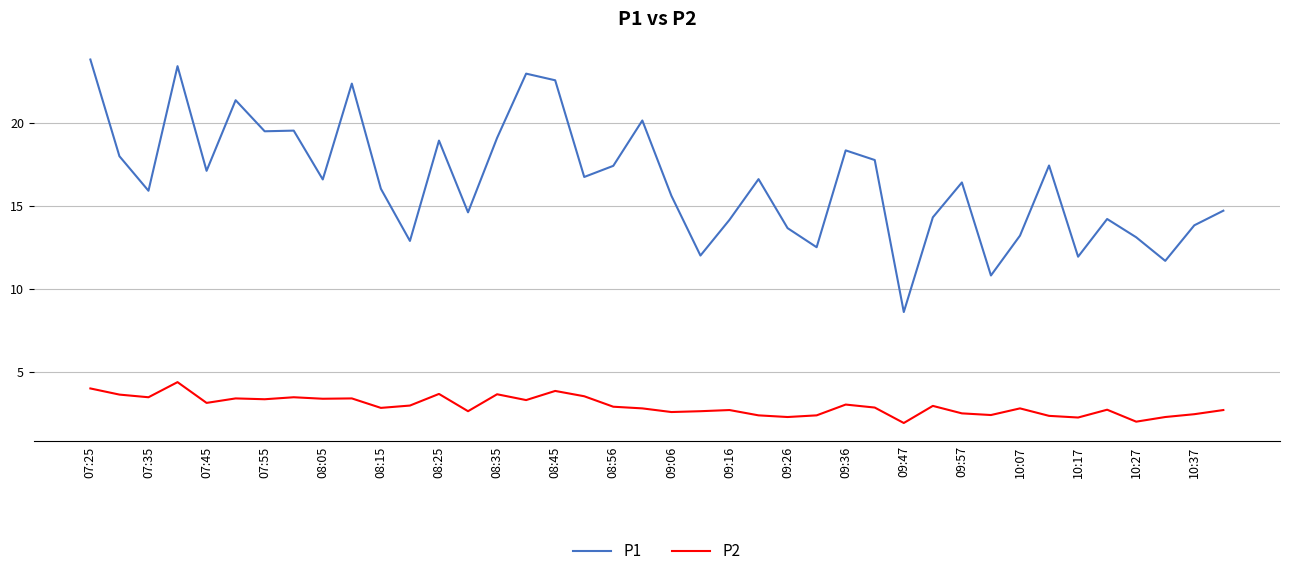

Does the chart display data point markers on the line(s)?

No